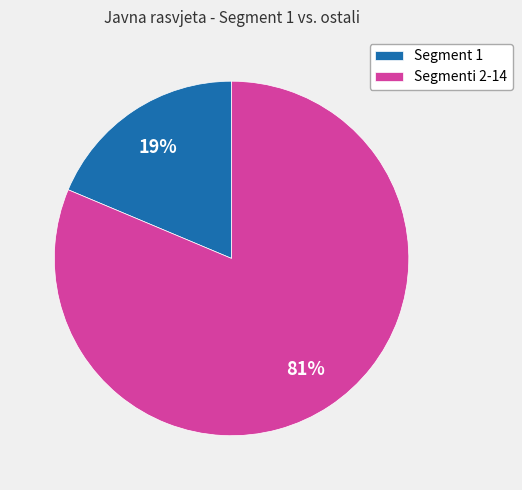

Rank the categories by value from lowest to highest.

Segment 1, Segmenti 2-14